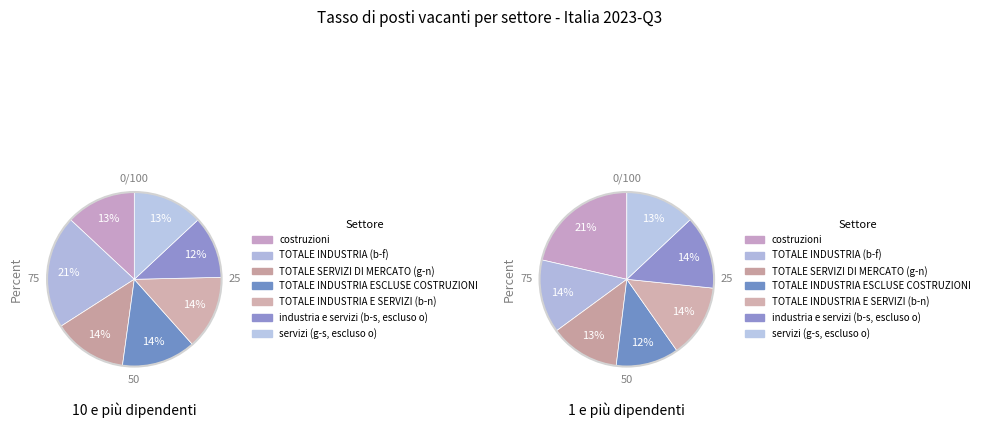

Which slice is the largest?

costruzioni